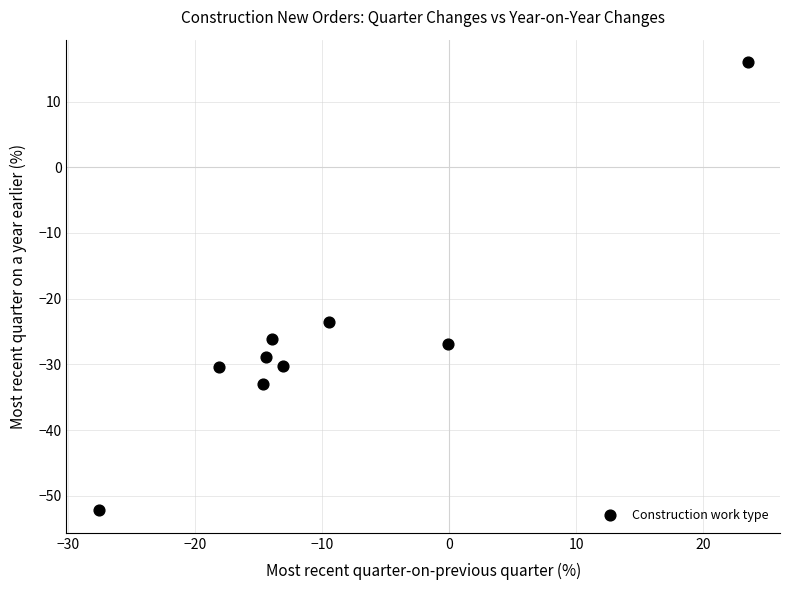

What is the average Y value?

-26.2